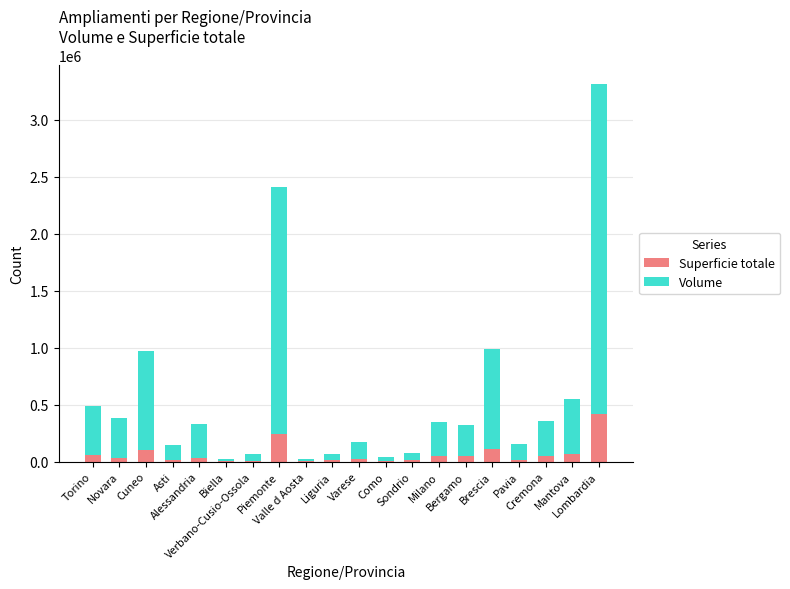

What is the highest value of the Superficie totale series?

415464